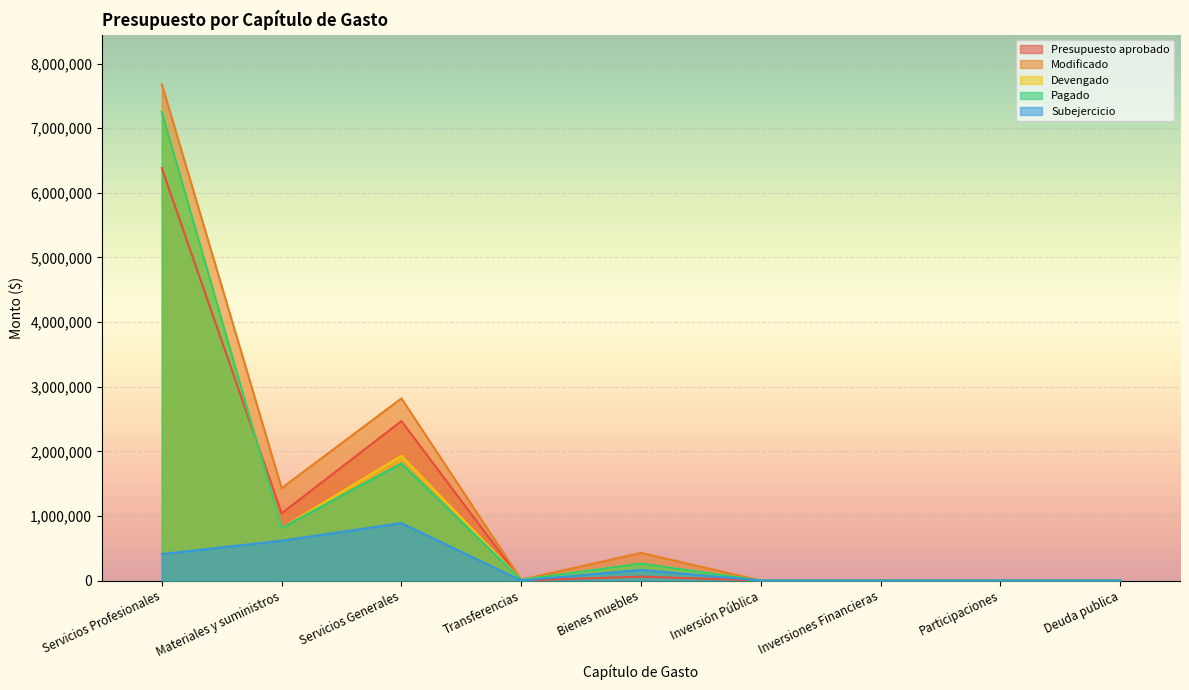

How many intersections are there between Pagado and Presupuesto aprobado?

2